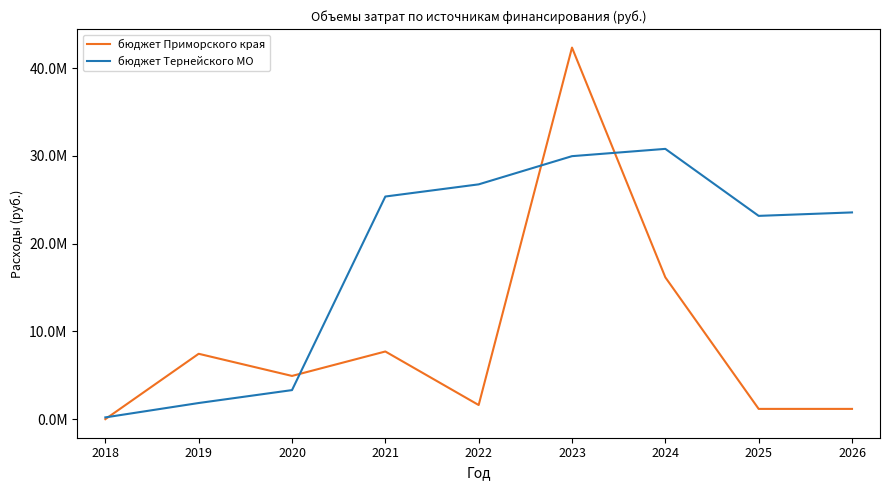

Rank the categories by бюджет Тернейского МО value from lowest to highest.

2018, 2019, 2020, 2025, 2026, 2021, 2022, 2023, 2024